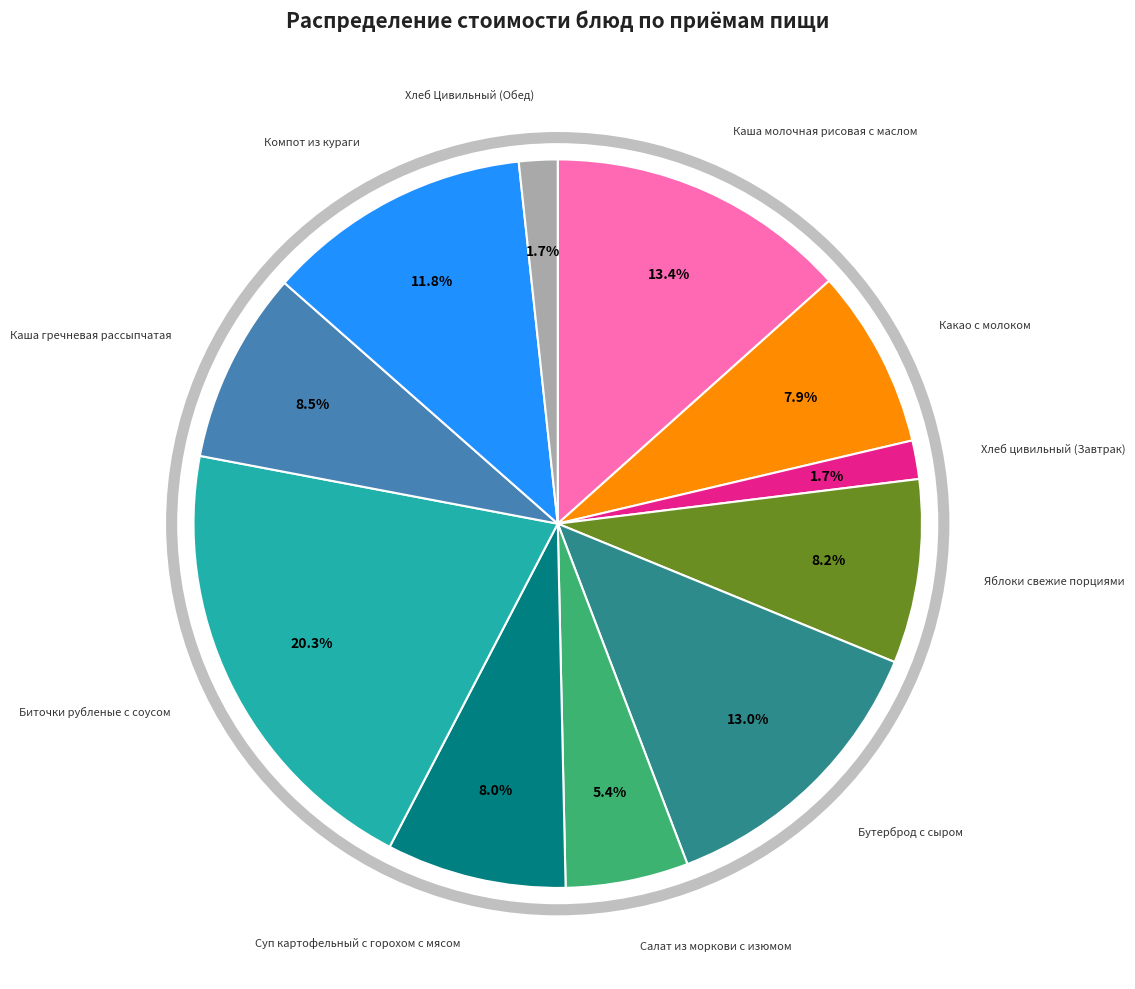

Is there a majority slice in this chart?

No